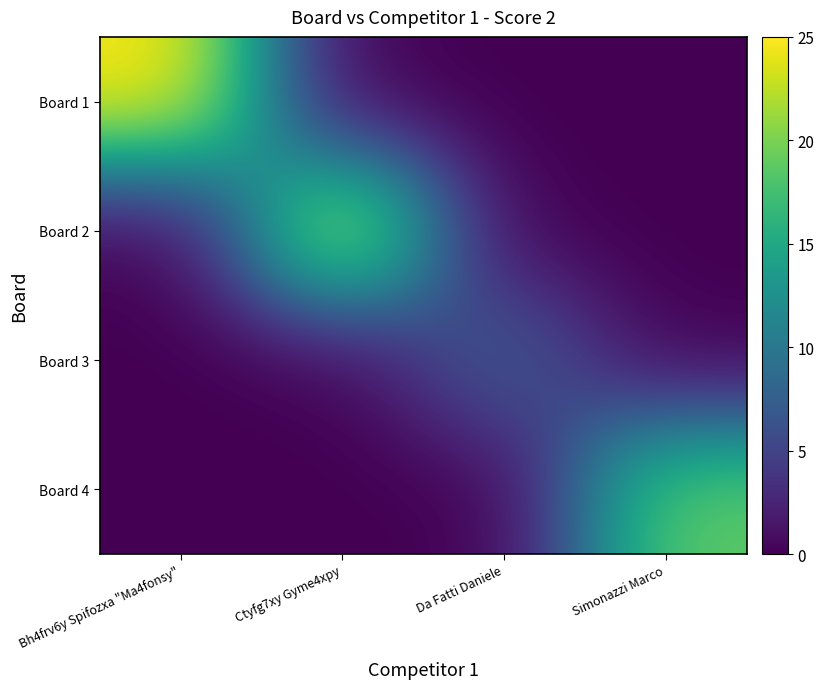

Reading left to right, what are all the values shown in this chart?

Board 1: Bh4frv6y Spifozxa "Ma4fonsy"=25	Ctyfg7xy Gyme4xpy=0	Da Fatti Daniele=0	Simonazzi Marco=0
Board 2: Bh4frv6y Spifozxa "Ma4fonsy"=0	Ctyfg7xy Gyme4xpy=25	Da Fatti Daniele=0	Simonazzi Marco=0
Board 3: Bh4frv6y Spifozxa "Ma4fonsy"=0	Ctyfg7xy Gyme4xpy=0	Da Fatti Daniele=8	Simonazzi Marco=0
Board 4: Bh4frv6y Spifozxa "Ma4fonsy"=0	Ctyfg7xy Gyme4xpy=0	Da Fatti Daniele=0	Simonazzi Marco=19